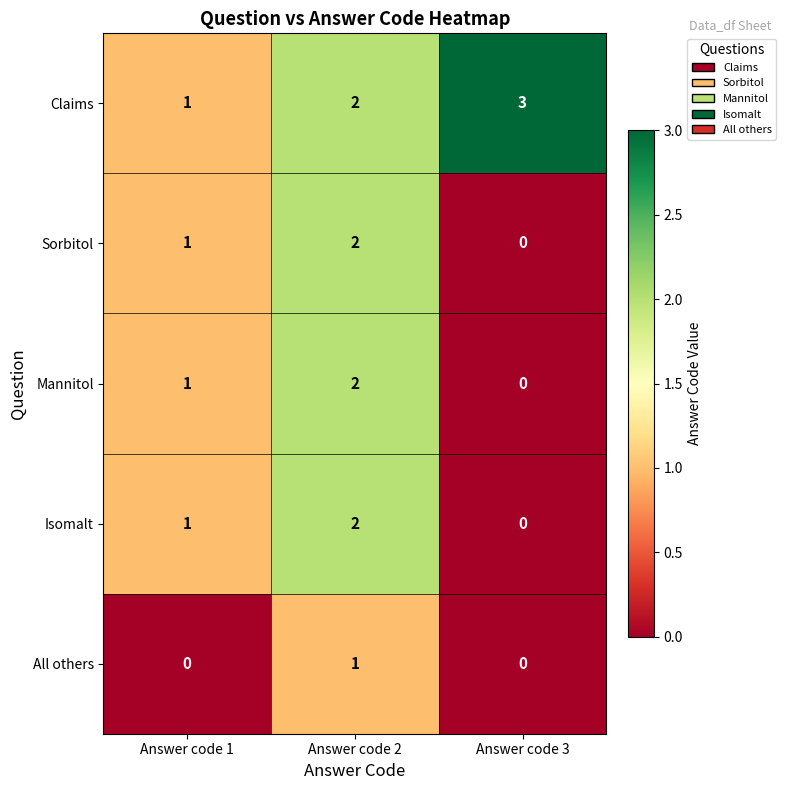

At which category is the sum across all series the highest?

Answer code 2